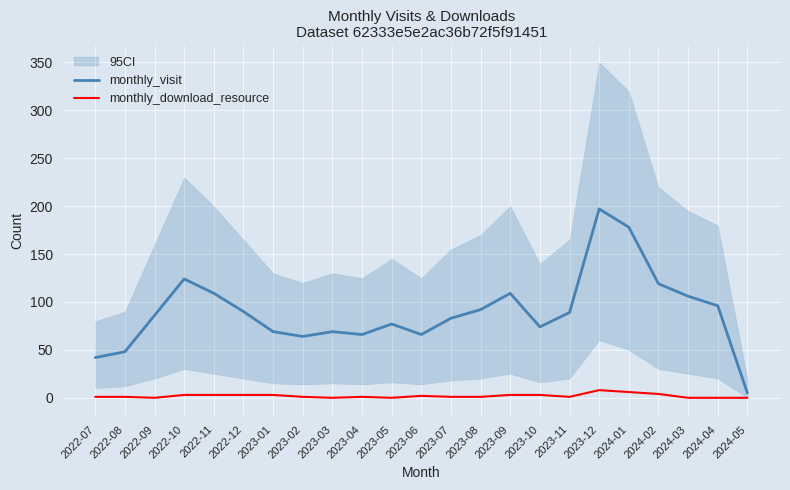

How many lines are shown in the chart?

2